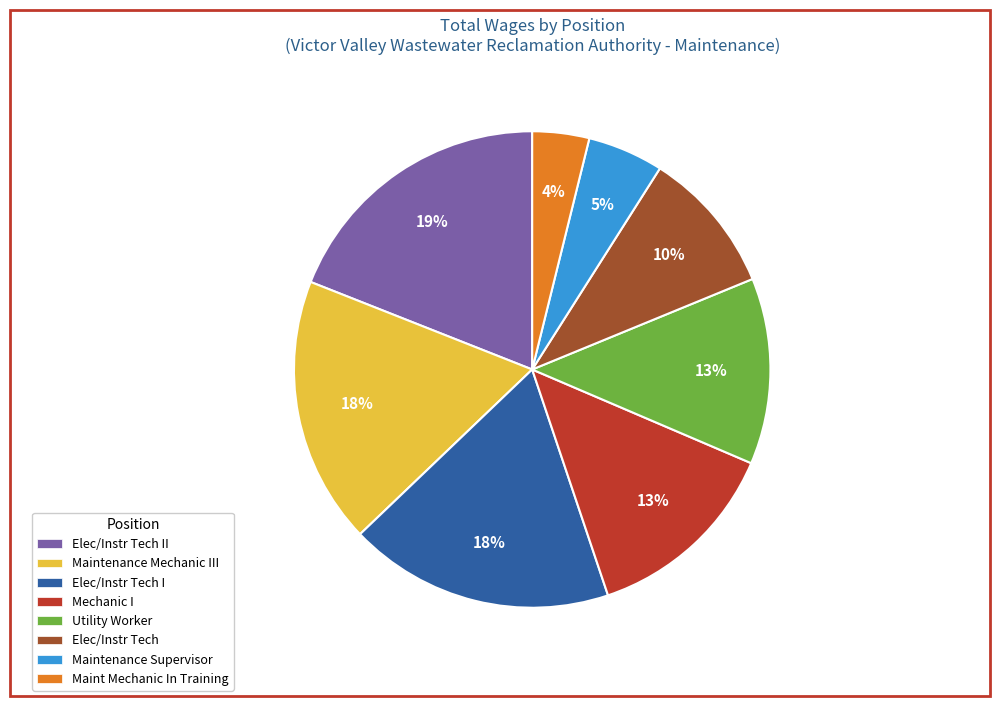

How many segments does this pie chart have?

8